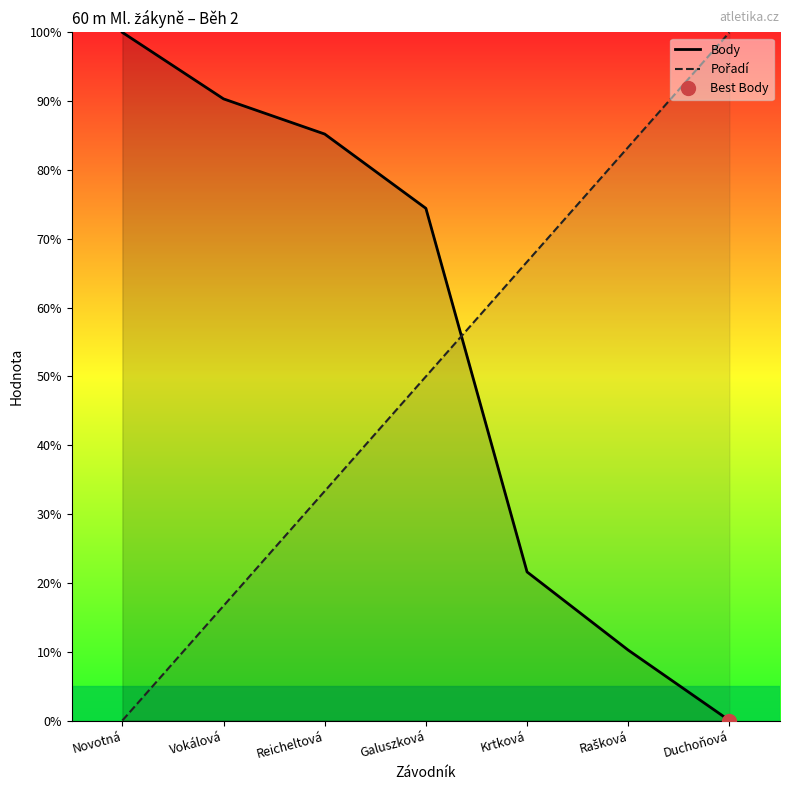

Does the chart have visible grid lines?

No